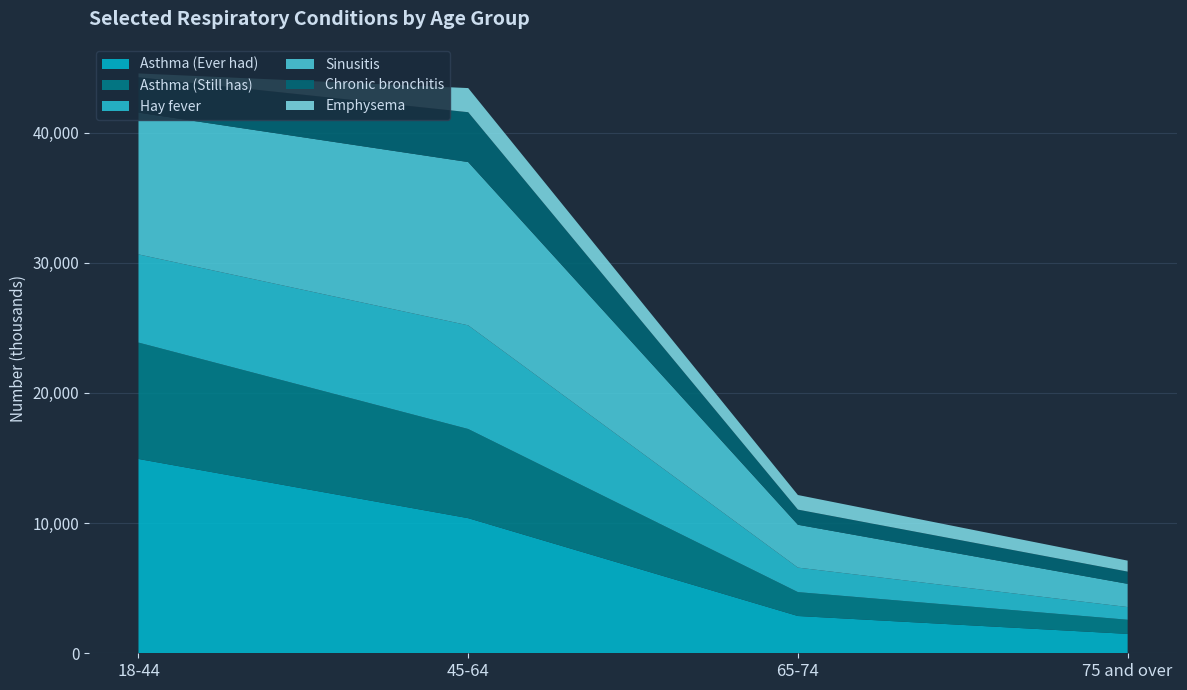

Reading left to right, transcribe all the data shown in this chart.

Asthma (Ever had): 18-44=14929	45-64=10380	65-74=2863	75 and over=1489
Asthma (Still has): 18-44=8943	45-64=6852	65-74=1837	75 and over=1088
Hay fever: 18-44=6774	45-64=7965	65-74=1882	75 and over=975
Sinusitis: 18-44=10889	45-64=12542	65-74=3291	75 and over=1783
Chronic bronchitis: 18-44=2721	45-64=3831	65-74=1165	75 and over=940
Emphysema: 18-44=292	45-64=1853	65-74=1121	75 and over=843